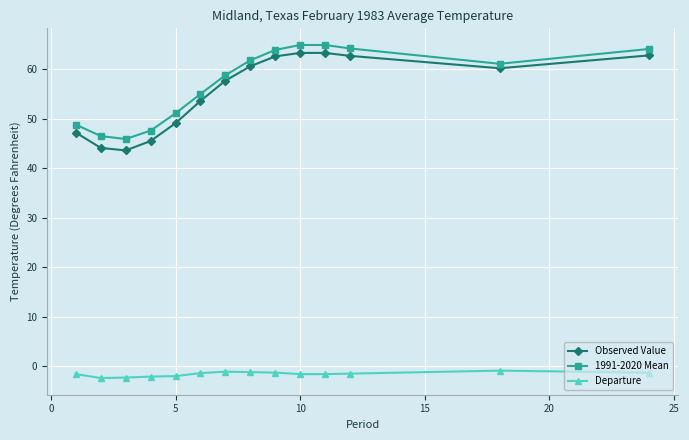

What are all the series names shown in the legend?

Observed Value, 1991-2020 Mean, Departure